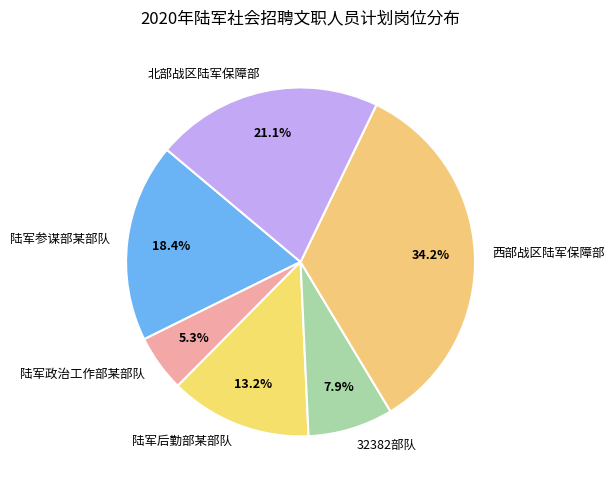

To the nearest percent, what is the difference between the 陆军后勤部某部队 and 32382部队 slice percentages?

5%